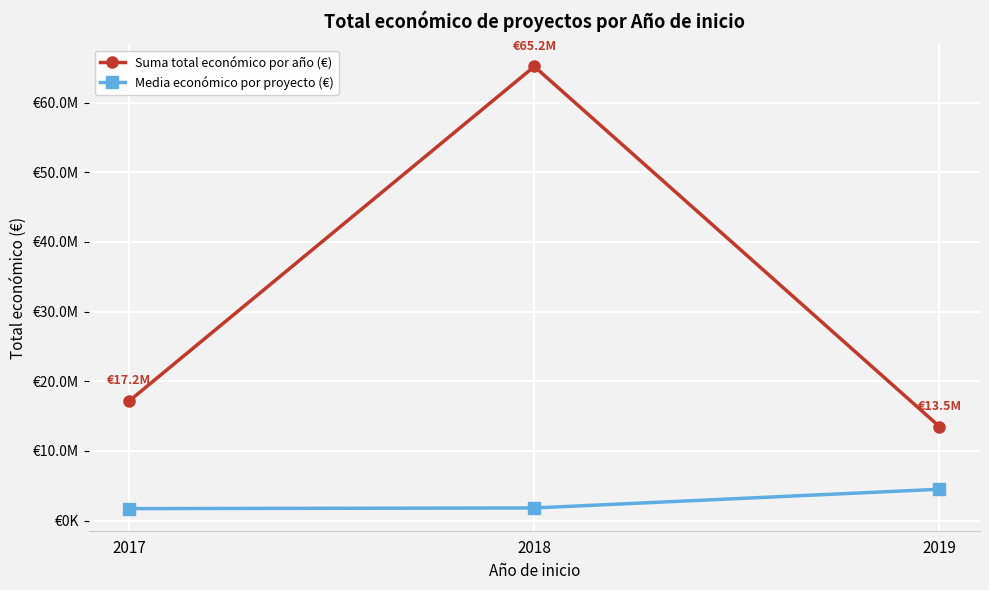

At 2018, list the series in order from smallest to largest.

Media económico por proyecto (€), Suma total económico por año (€)